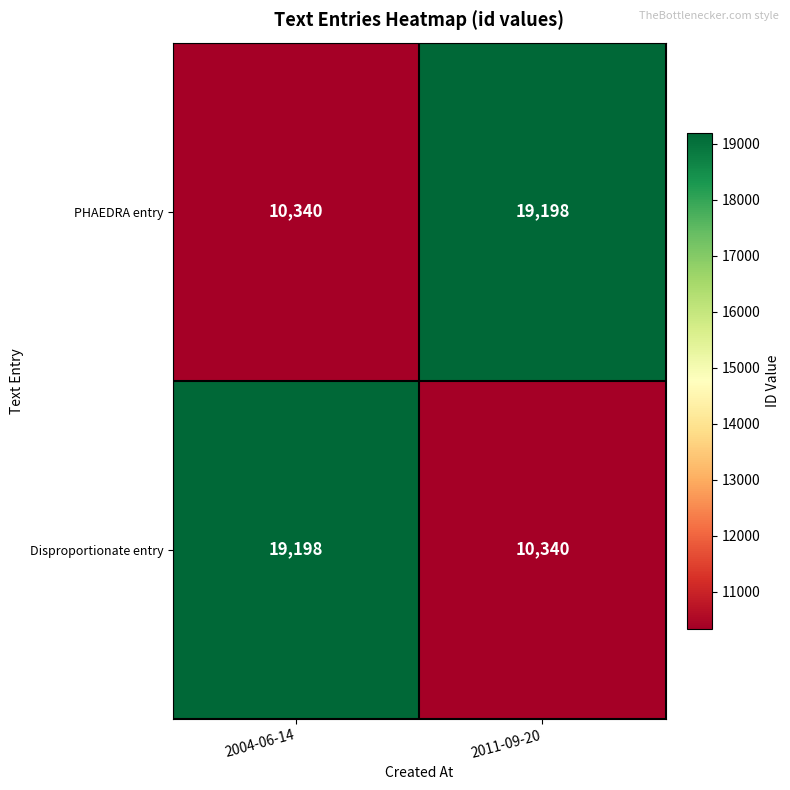

Count the number of data series in this chart.

2